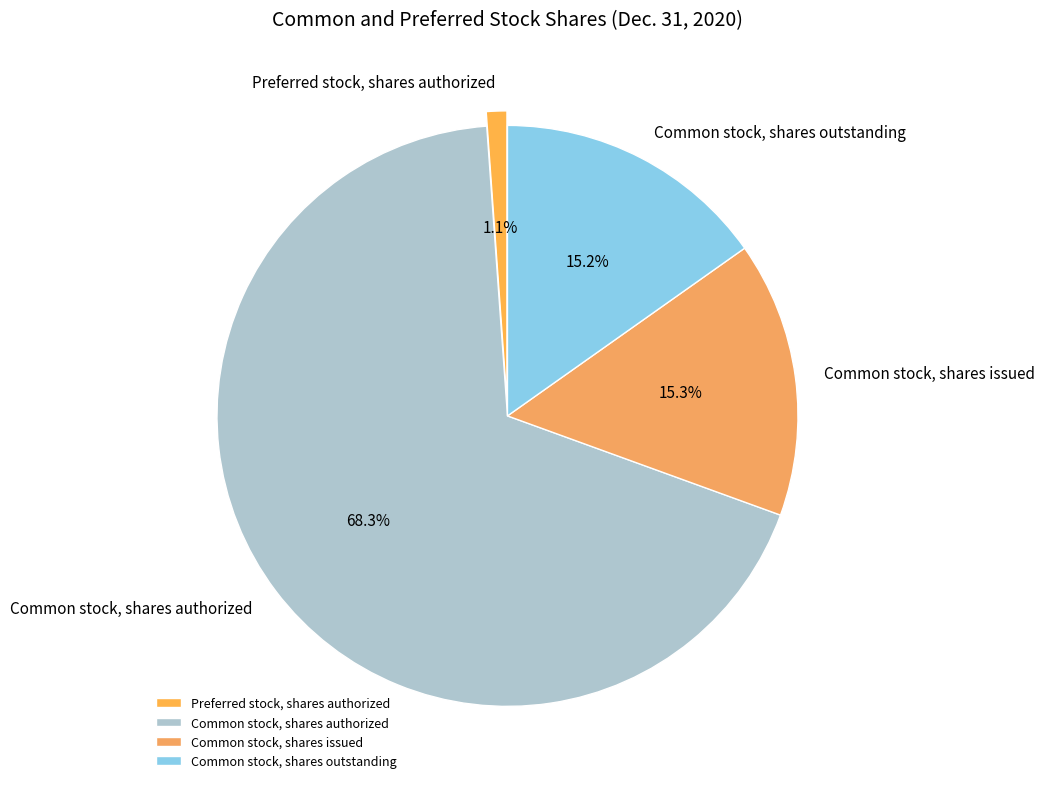

Approximately how many times larger is the value at Preferred stock, shares authorized compared to Common stock, shares issued?

0.1